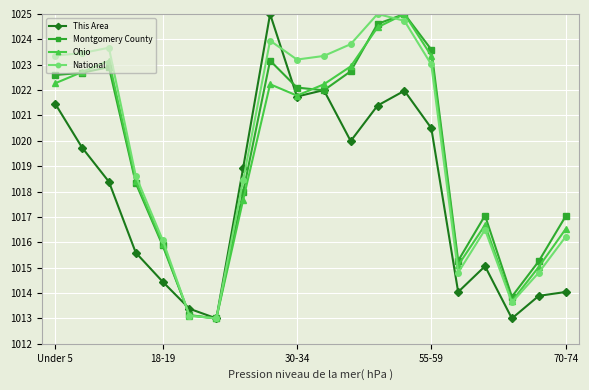

How many data points does each series have?

20